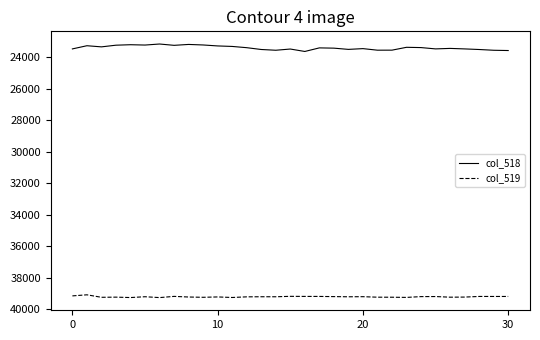

True or false: col_519 and col_518 cross at least once.

False